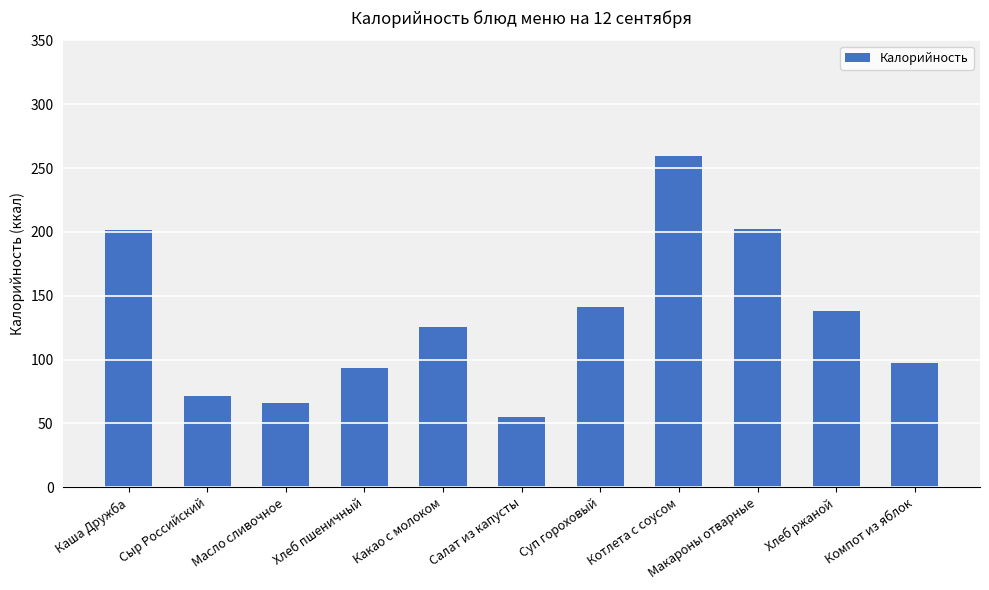

What is the average value?

131.9